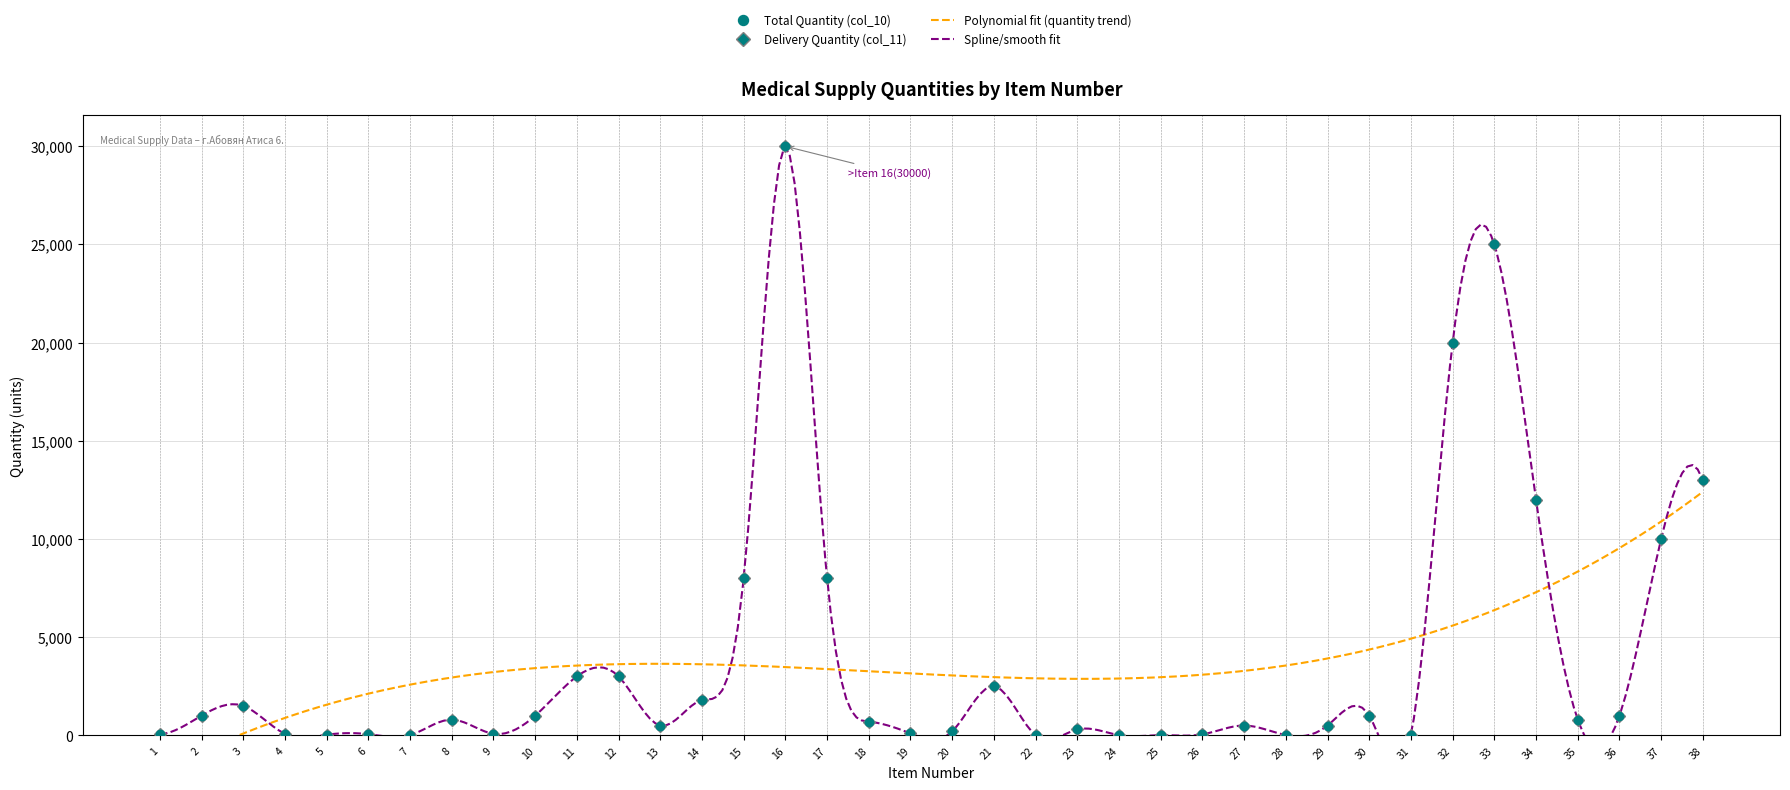

Where is the first local minimum for Total Quantity (col_10)?

5